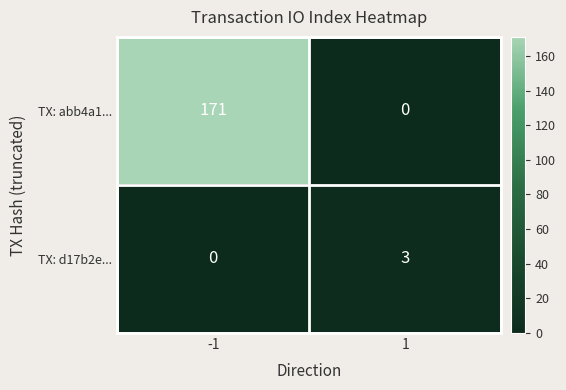

List the series in order of their peak value, lowest first.

TX: d17b2e..., TX: abb4a1...